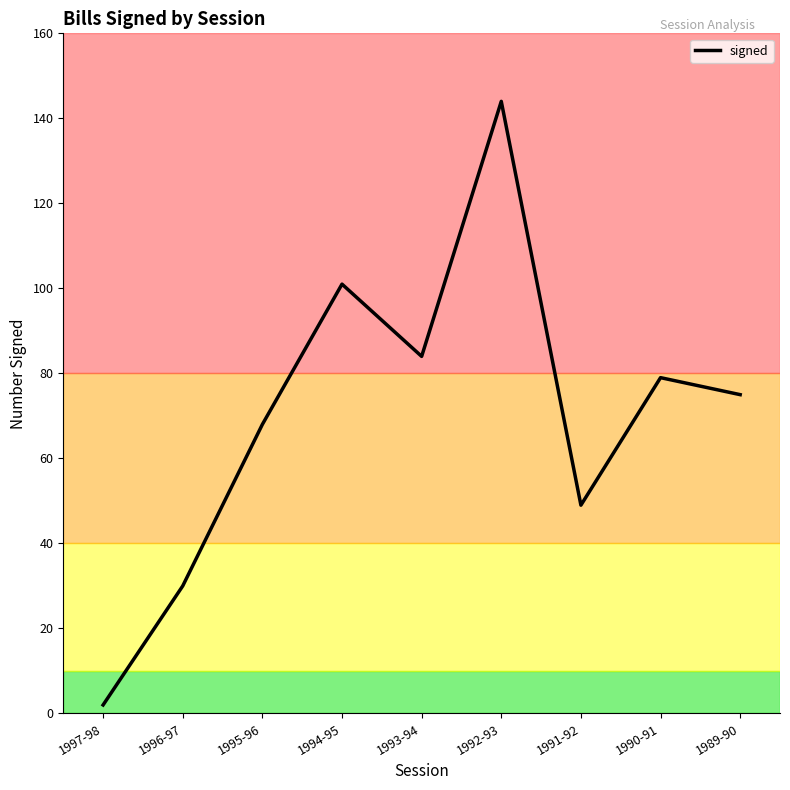

What is the sum of the values at 1992-93 and 1991-92?

193